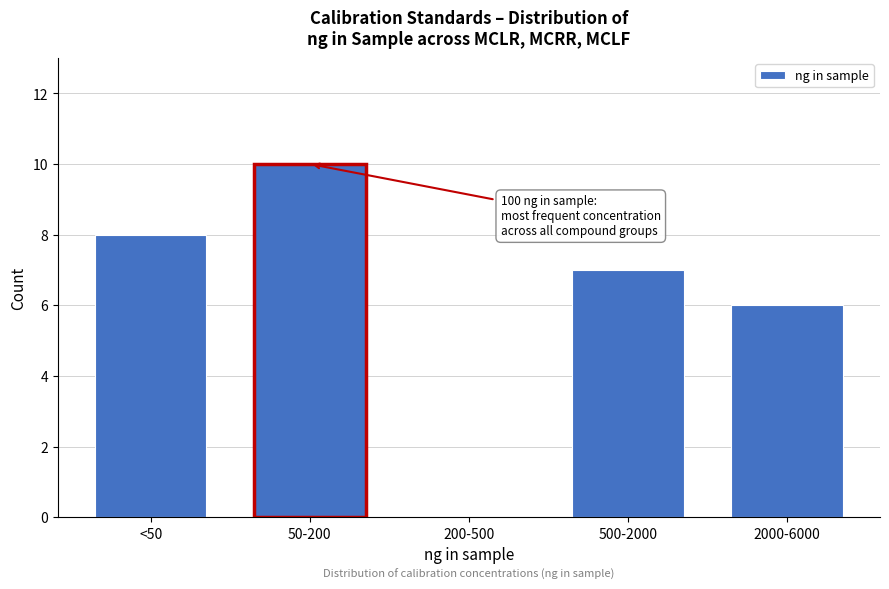

Reading left to right, transcribe all the data shown in this chart.

<50=8	50-200=10	200-500=0	500-2000=7	2000-6000=6